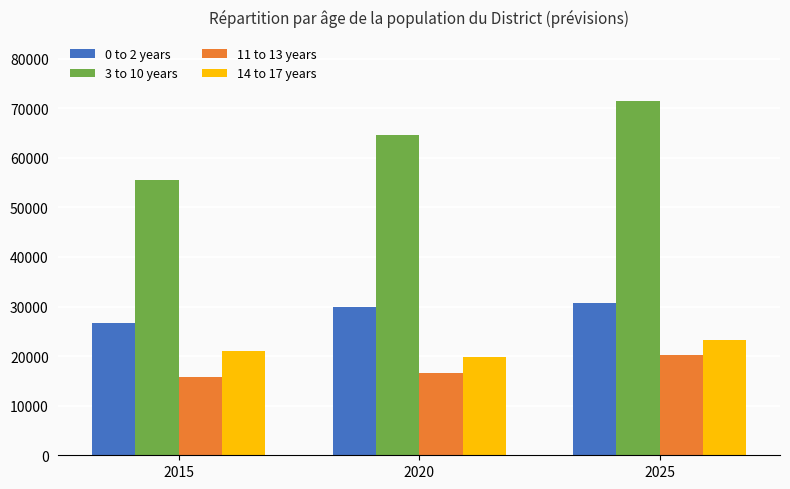

What is the difference between the maximum and minimum values in the 3 to 10 years series?

15980